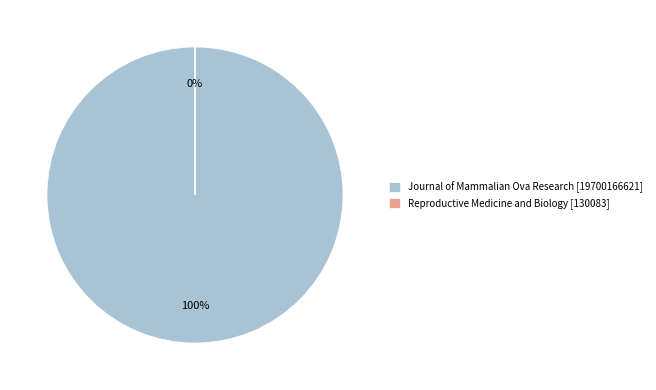

Is there any slice that represents more than half of the pie?

Yes